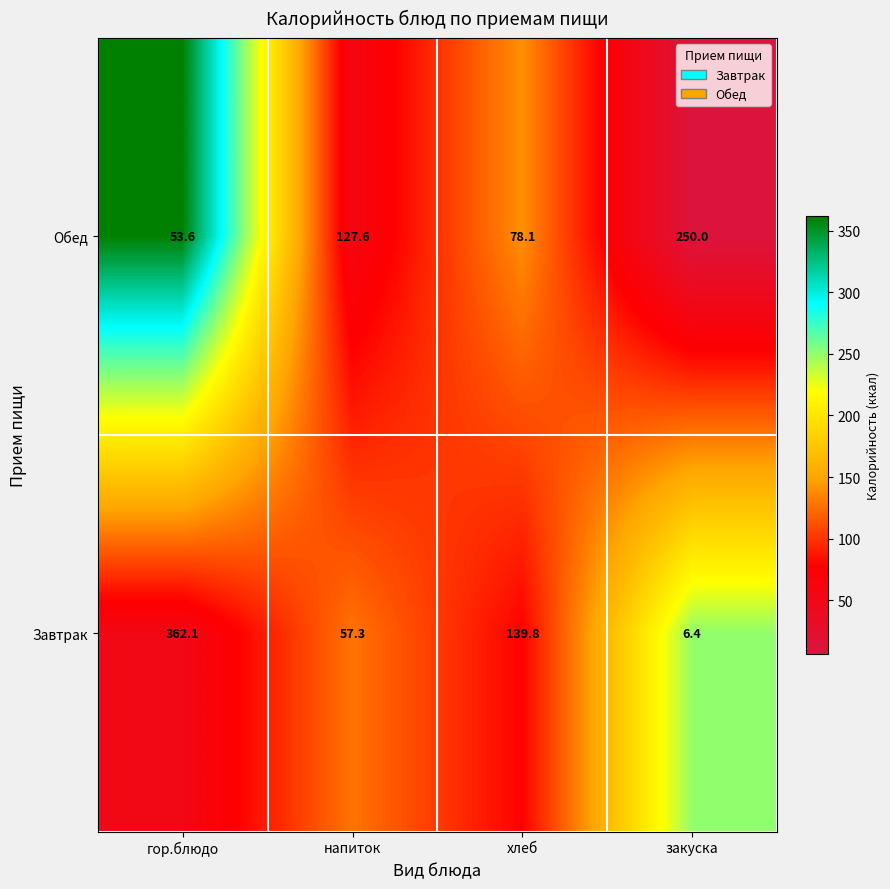

Rank the series by their average value, from lowest to highest.

Обед, Завтрак